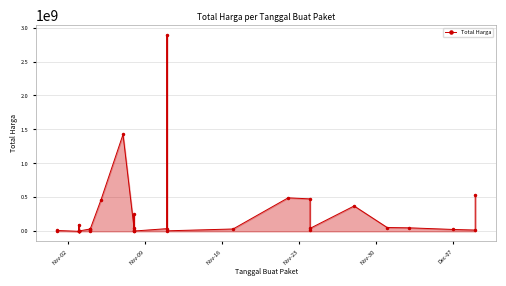

How many distinct data groups are displayed?

1